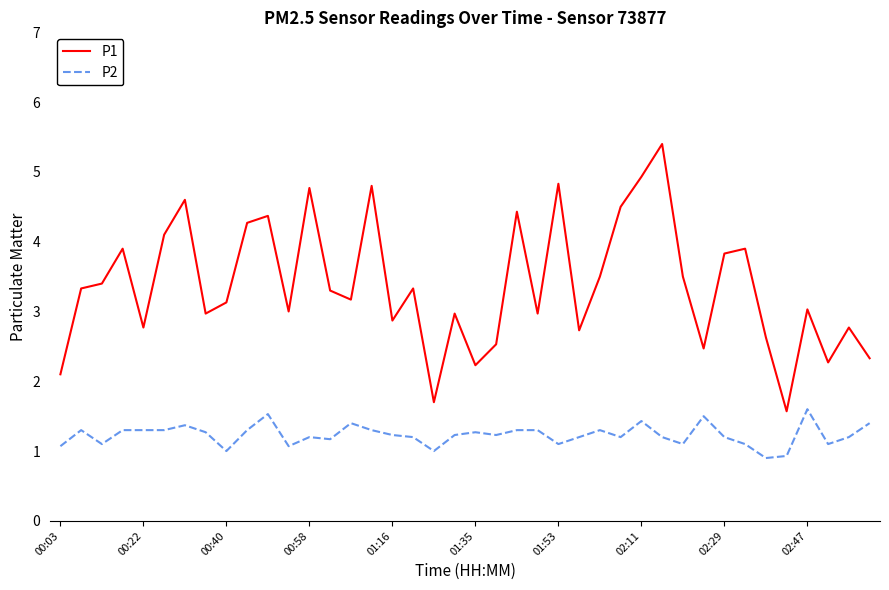

True or false: P2 and P1 cross at least once.

False